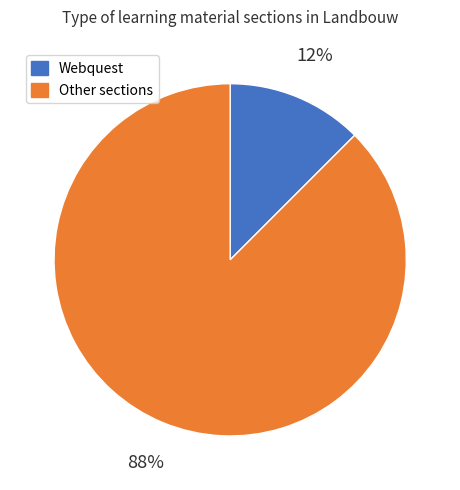

Is there a majority slice in this chart?

Yes